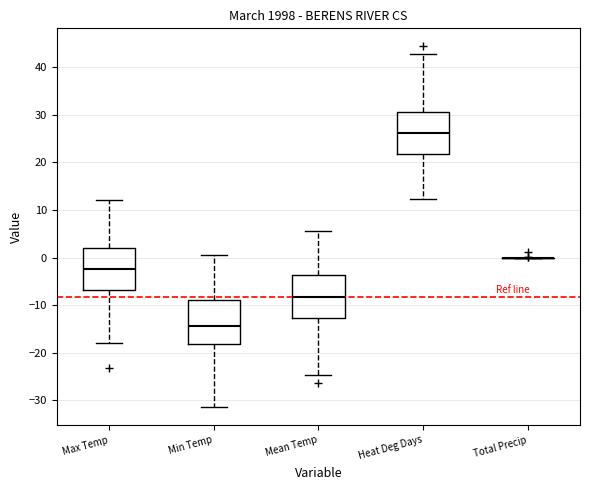

Reading left to right, transcribe this box plot: for each box, give where its median line is, the range the box spans, and where its two whiskers end, as read against the y-axis. The values are not printed on the chart, so give them approximately, as read against the axis.

Max Temp: median -2, box -7 to 2, whiskers -18 to 12
Min Temp: median -14, box -18 to -9, whiskers -31 to 1
Mean Temp: median -8, box -13 to -4, whiskers -25 to 6
Heat Deg Days: median 26, box 22 to 31, whiskers 12 to 43
Total Precip: box collapsed to a line at 0, whiskers 0 to 0